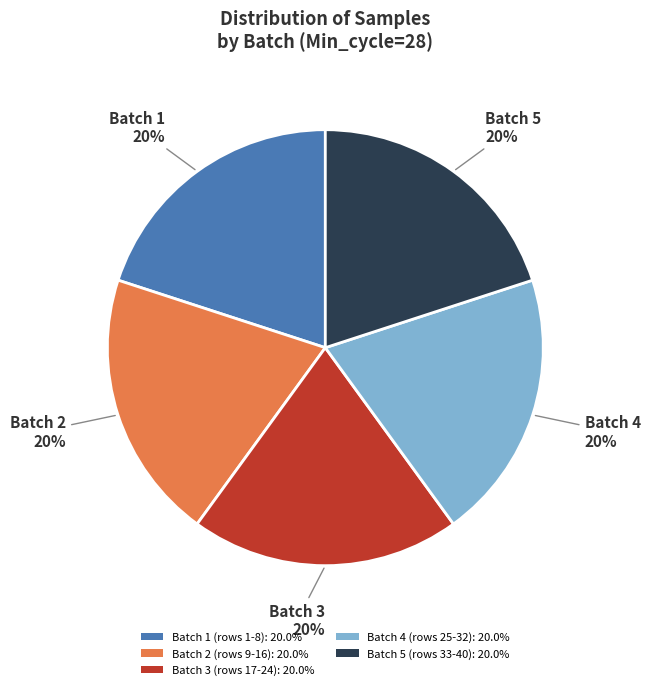

Is there a majority slice in this chart?

No